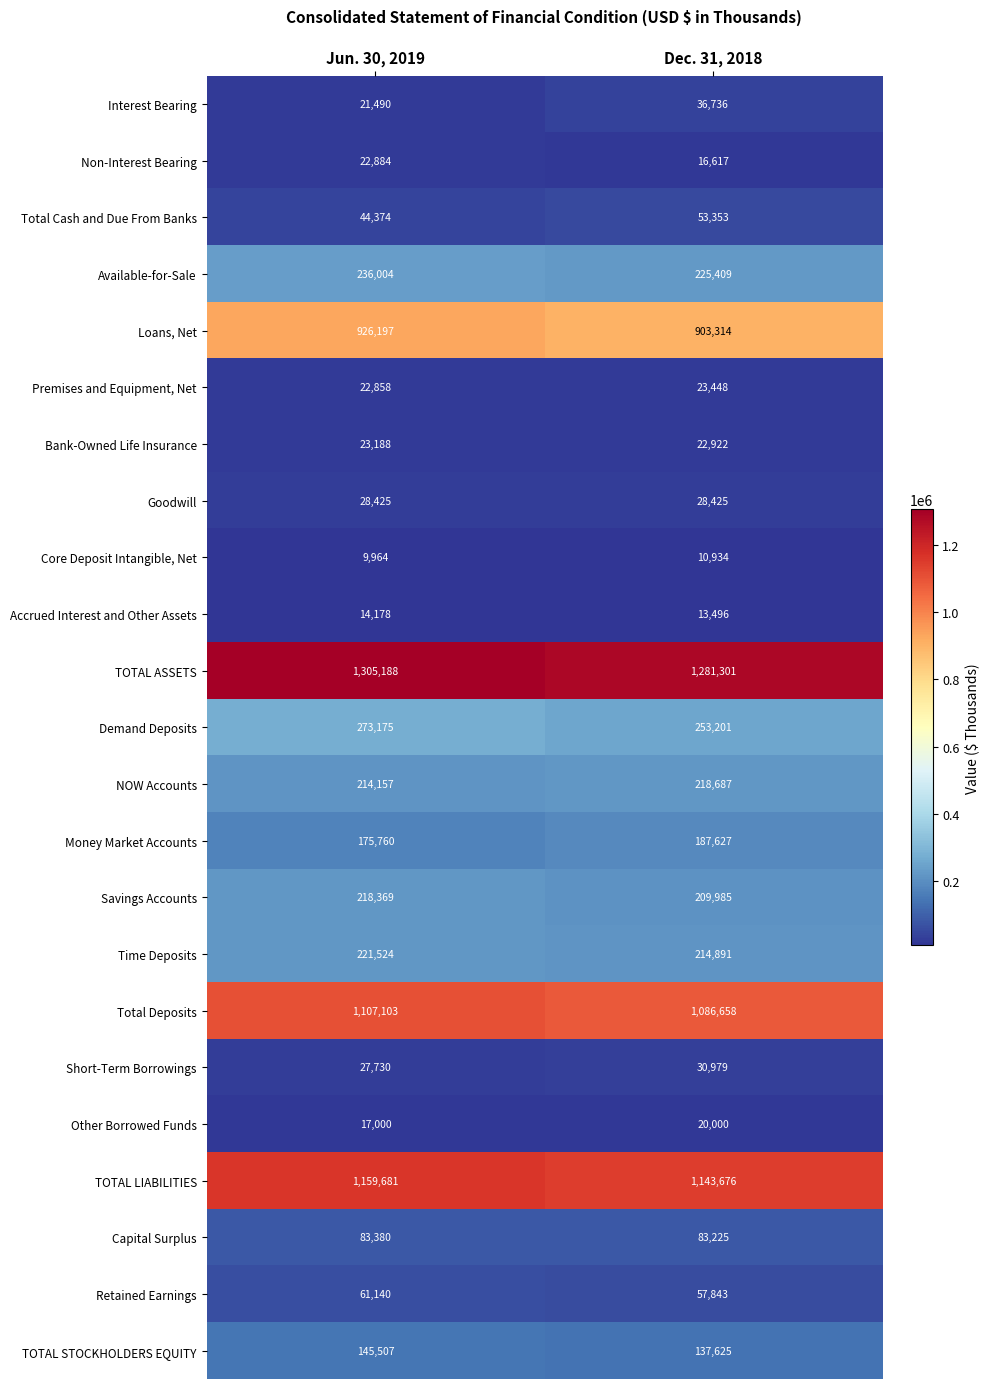

What is the difference between the Bank-Owned Life Insurance values at Jun. 30, 2019 and Dec. 31, 2018?

266